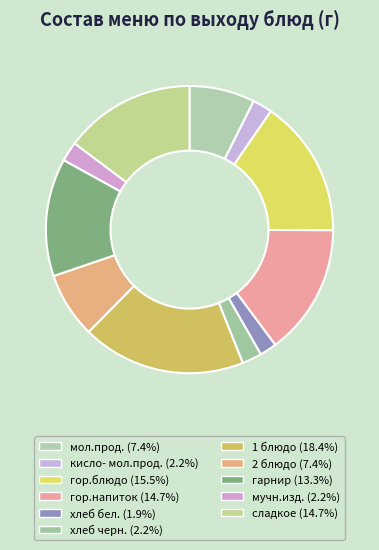

Is there any slice that represents more than half of the pie?

No